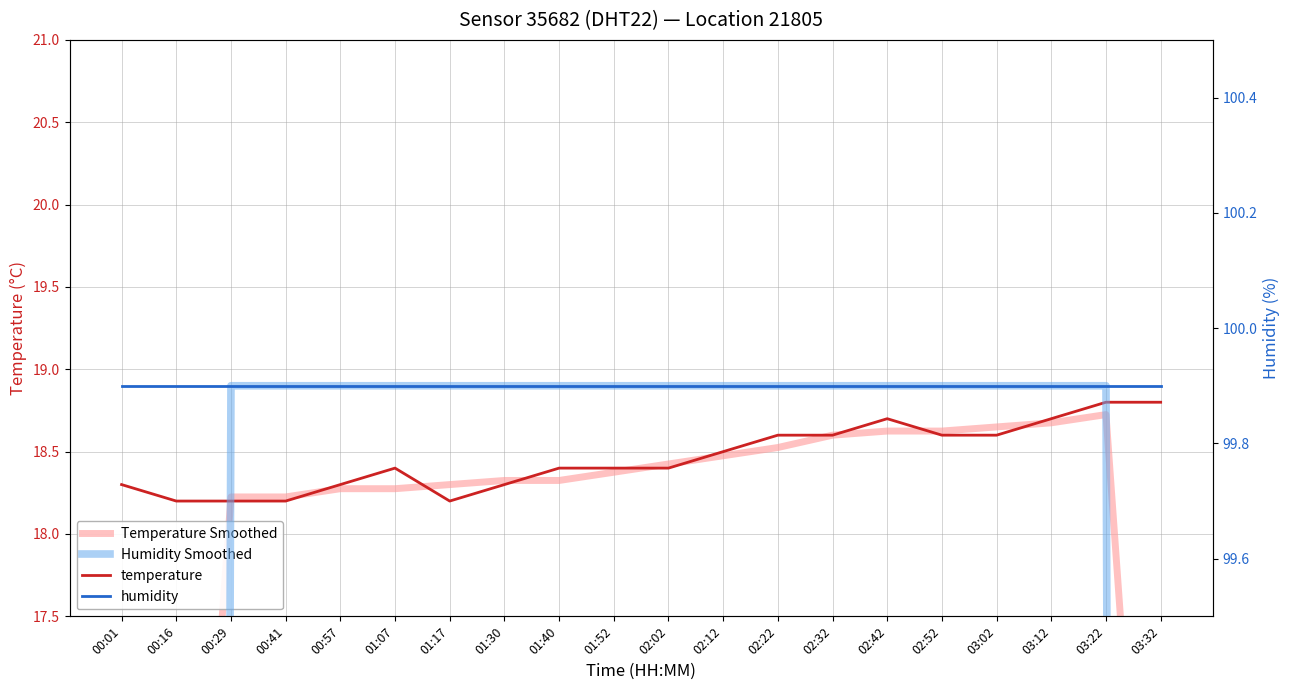

At which category does temperature reach its first local peak?

01:07